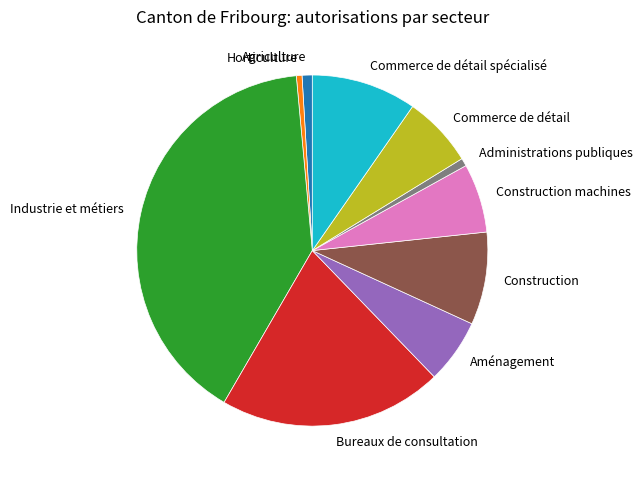

Combined, do Bureaux de consultation and Horticulture account for over 50%?

No